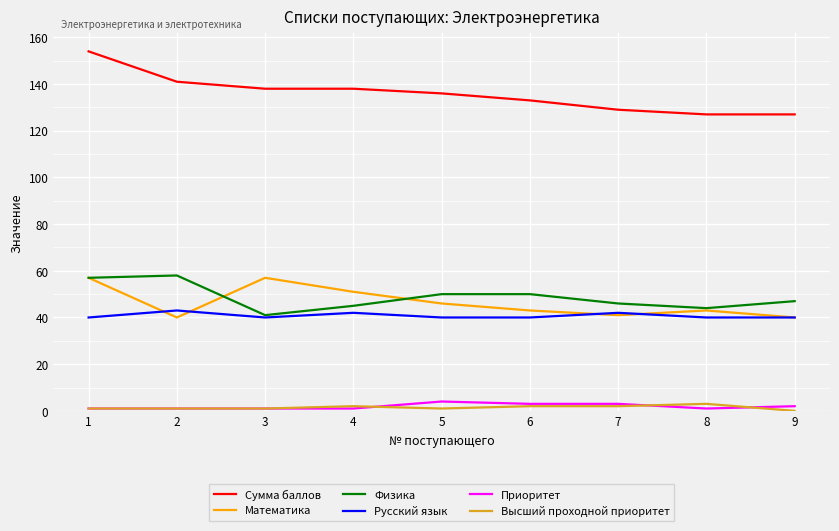

What is the maximum value shown in the chart?

154